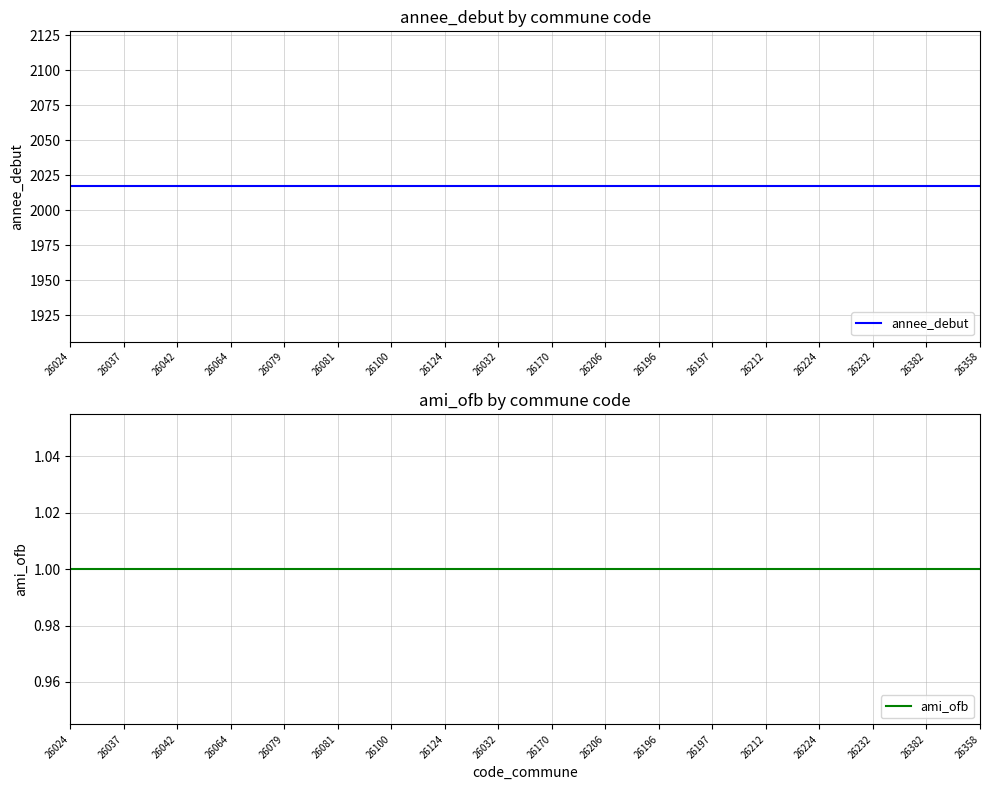

What is the value of the ami_ofb point at the 6th from the left?

1